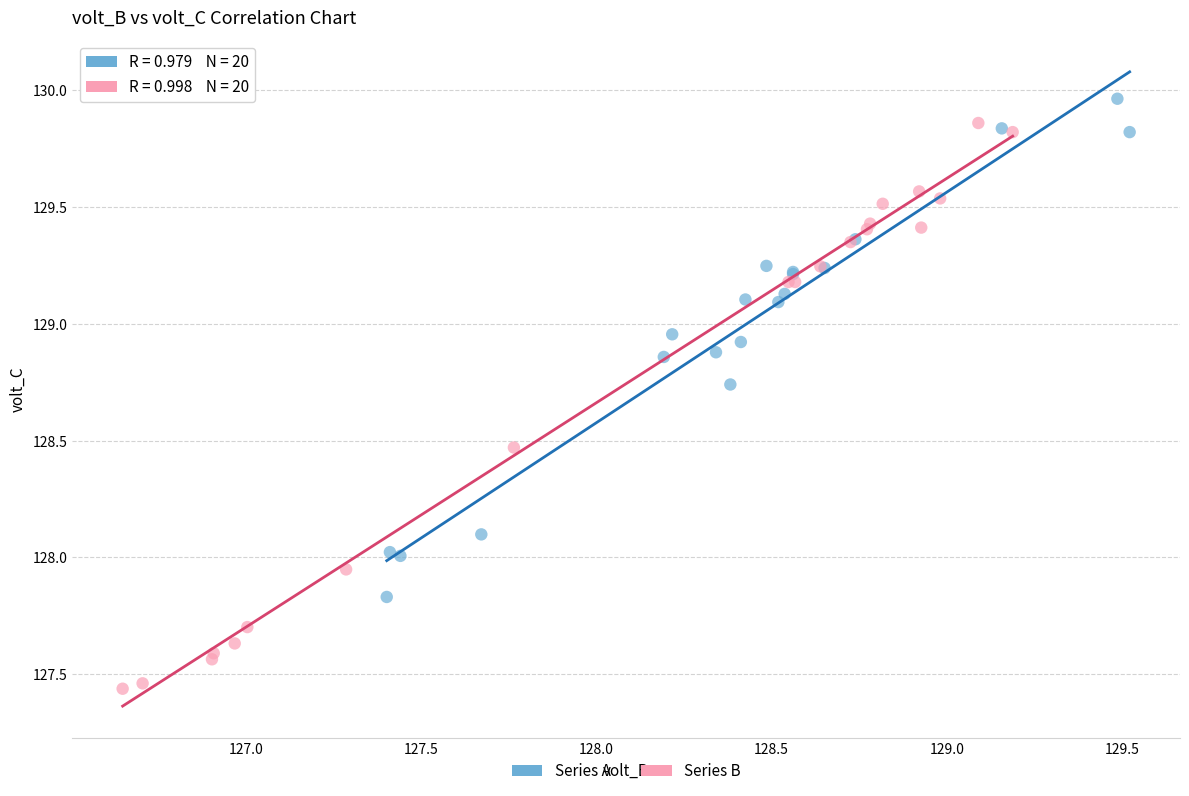

Which series has the widest spread of Y values?

Series B